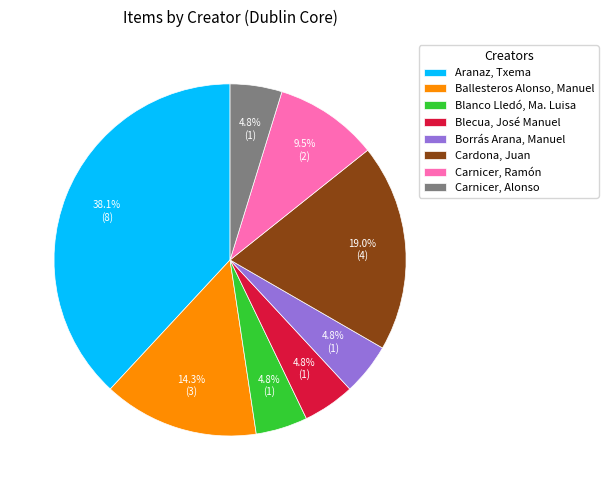

How many slices are in this pie chart?

8